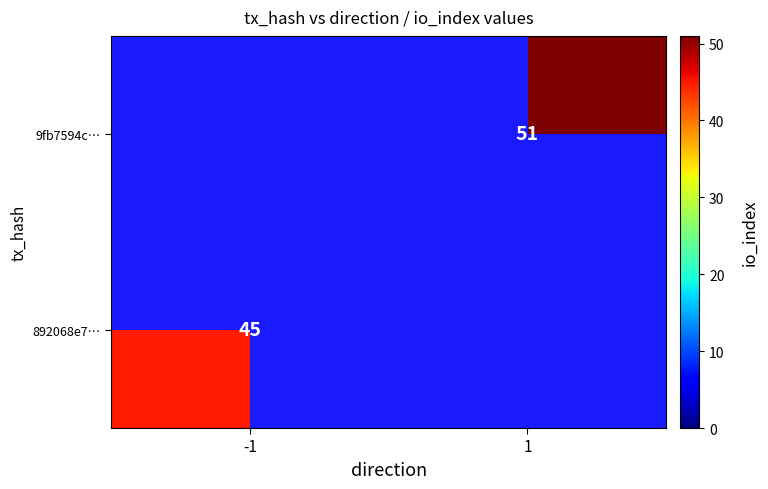

What is the smallest value displayed?

45.0